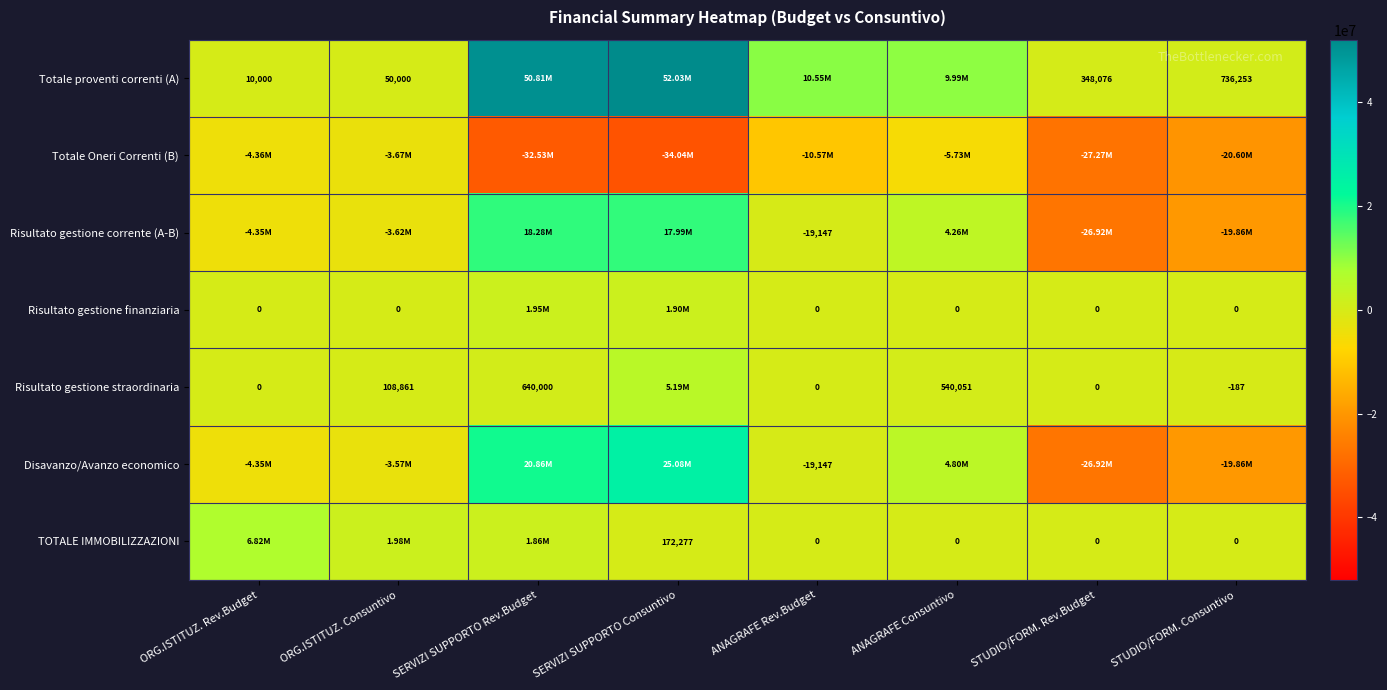

Is the value of Risultato gestione straordinaria at STUDIO/FORM. Consuntivo greater than the value of Risultato gestione finanziaria at STUDIO/FORM. Consuntivo?

No